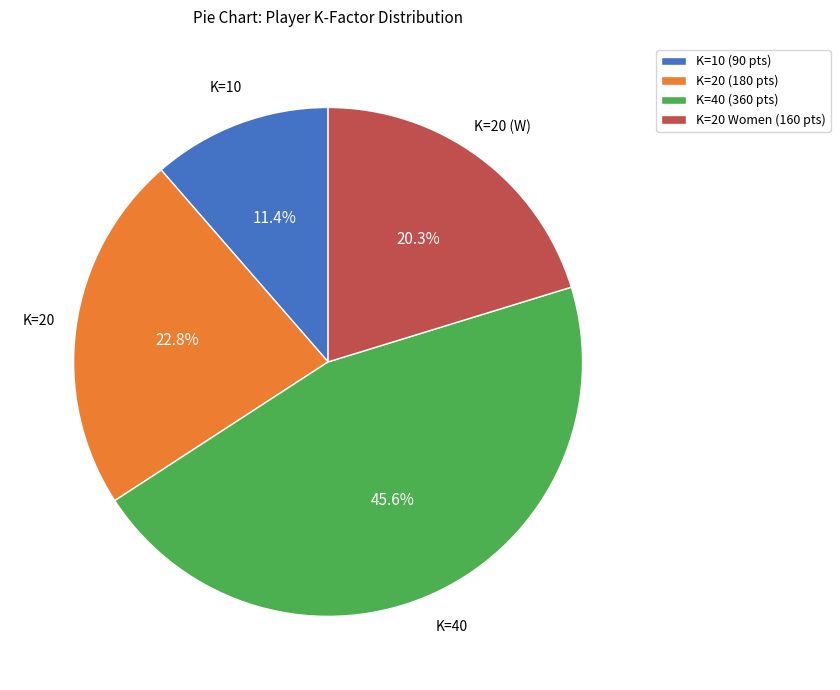

Which slice is the smallest?

K=10 (90 pts)